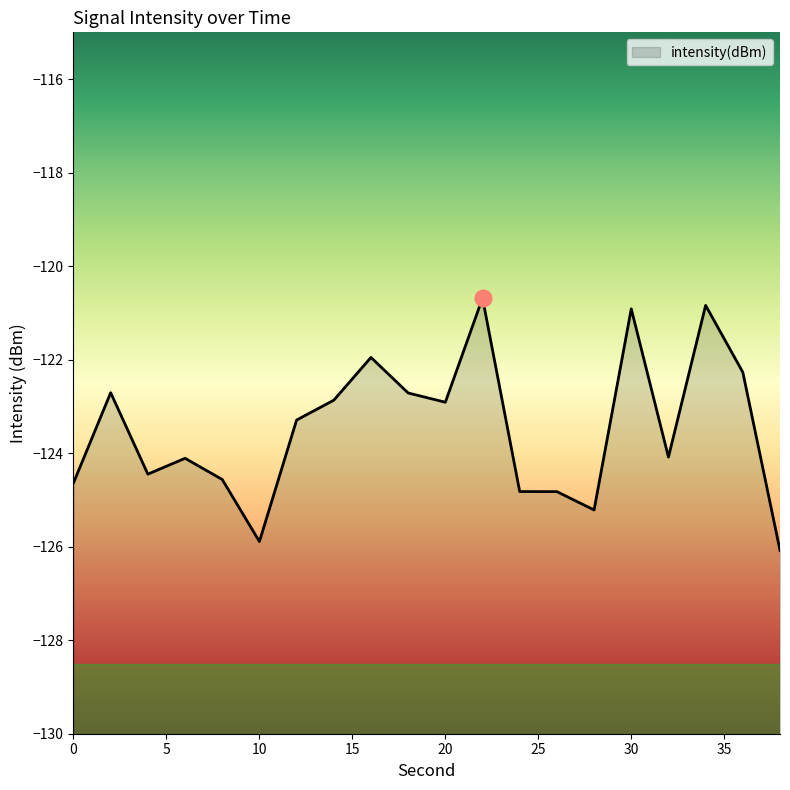

Reading left to right, extract all data points from this chart.

-124.6	-122.7	-124.4	-124.1	-124.6	-125.9	-123.3	-122.9	-122.0	-122.7	-122.9	-120.7	-124.8	-124.8	-125.2	-120.9	-124.1	-120.8	-122.3	-126.1